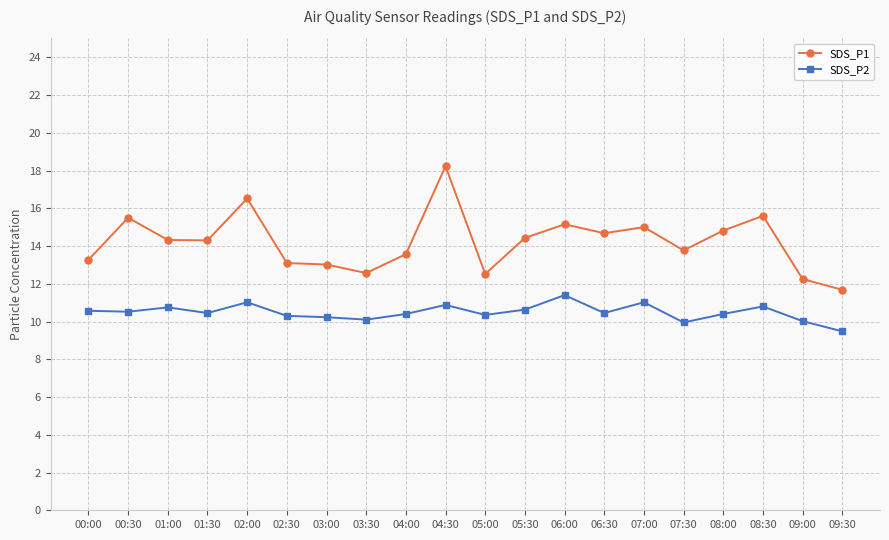

What is the label of the 16th point from the left?

07:30